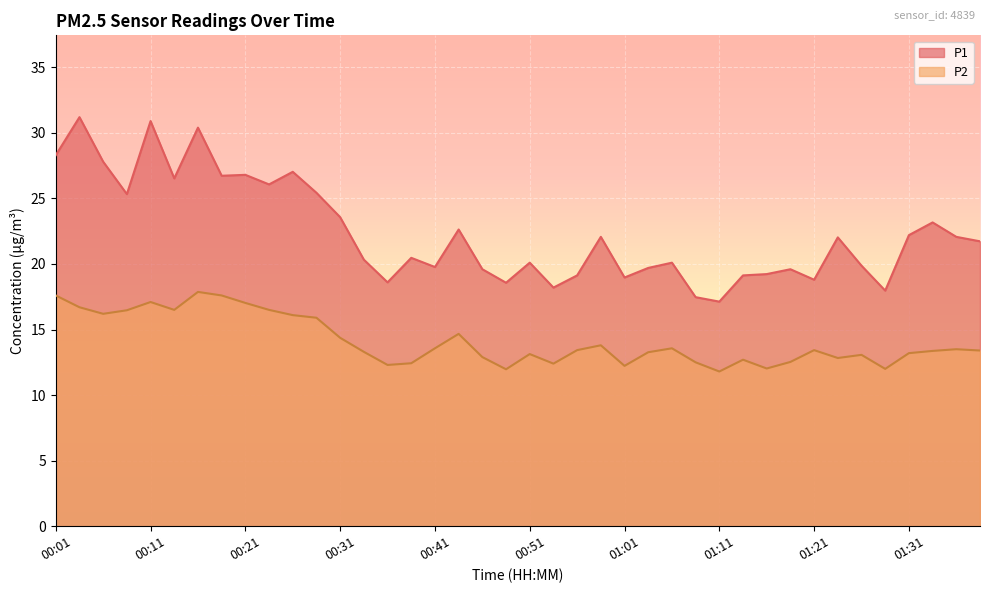

What is the label of the 20th point from the right?

00:51